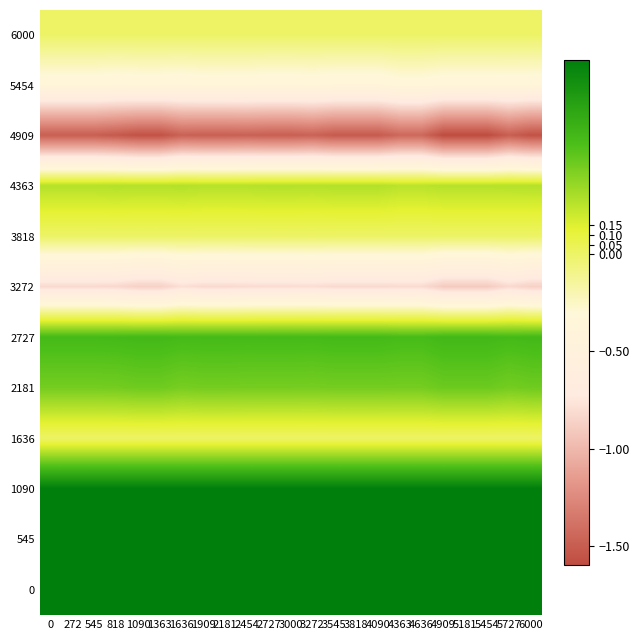

Reading left to right, extract all data points from this chart.

6000: 0=0.0	272=0.0	545=0.0	818=0.0	1090=0.0	1363=0.0	1636=0.0	1909=0.0	2181=0.0	2454=0.0	2727=0.0	3000=0.0	3272=0.0	3545=0.0	3818=0.0	4090=0.0	4363=0.0	4636=0.0	4909=0.0	5181=0.0	5454=0.0	5727=0.0	6000=0.0
5454: 0=-0.4	272=-0.4	545=-0.4	818=-0.4	1090=-0.4	1363=-0.4	1636=-0.4	1909=-0.4	2181=-0.4	2454=-0.4	2727=-0.4	3000=-0.4	3272=-0.4	3545=-0.4	3818=-0.4	4090=-0.4	4363=-0.3	4636=-0.3	4909=-0.4	5181=-0.4	5454=-0.4	5727=-0.4	6000=-0.4
4909: 0=-1.5	272=-1.5	545=-1.5	818=-1.5	1090=-1.6	1363=-1.6	1636=-1.5	1909=-1.5	2181=-1.5	2454=-1.5	2727=-1.5	3000=-1.5	3272=-1.5	3545=-1.5	3818=-1.5	4090=-1.5	4363=-1.4	4636=-1.4	4909=-1.6	5181=-1.6	5454=-1.6	5727=-1.5	6000=-1.6
4363: 0=0.3	272=0.3	545=0.3	818=0.3	1090=0.3	1363=0.3	1636=0.3	1909=0.3	2181=0.3	2454=0.3	2727=0.3	3000=0.3	3272=0.3	3545=0.3	3818=0.3	4090=0.3	4363=0.3	4636=0.3	4909=0.3	5181=0.3	5454=0.3	5727=0.3	6000=0.3
3818: 0=0.0	272=0.0	545=0.0	818=0.0	1090=0.0	1363=0.0	1636=0.0	1909=0.0	2181=0.0	2454=0.0	2727=0.0	3000=0.0	3272=0.0	3545=0.0	3818=0.0	4090=0.0	4363=0.0	4636=0.0	4909=0.0	5181=0.0	5454=0.0	5727=0.0	6000=0.0
3272: 0=-0.8	272=-0.8	545=-0.8	818=-0.8	1090=-0.9	1363=-0.9	1636=-0.8	1909=-0.8	2181=-0.8	2454=-0.8	2727=-0.8	3000=-0.8	3272=-0.8	3545=-0.8	3818=-0.8	4090=-0.8	4363=-0.8	4636=-0.8	4909=-0.9	5181=-0.9	5454=-0.9	5727=-0.8	6000=-0.9
2727: 0=0.6	272=0.6	545=0.6	818=0.6	1090=0.6	1363=0.6	1636=0.6	1909=0.6	2181=0.6	2454=0.6	2727=0.6	3000=0.6	3272=0.6	3545=0.6	3818=0.6	4090=0.6	4363=0.6	4636=0.6	4909=0.6	5181=0.6	5454=0.6	5727=0.6	6000=0.6
2181: 0=0.5	272=0.5	545=0.5	818=0.5	1090=0.5	1363=0.5	1636=0.4	1909=0.5	2181=0.5	2454=0.4	2727=0.4	3000=0.4	3272=0.4	3545=0.5	3818=0.5	4090=0.5	4363=0.4	4636=0.4	4909=0.5	5181=0.5	5454=0.5	5727=0.5	6000=0.5
1636: 0=0.0	272=0.0	545=0.0	818=0.0	1090=0.0	1363=0.0	1636=0.0	1909=0.0	2181=0.0	2454=0.0	2727=0.0	3000=0.0	3272=0.0	3545=0.0	3818=0.0	4090=0.0	4363=0.0	4636=0.0	4909=0.0	5181=0.0	5454=0.0	5727=0.0	6000=0.0
1090: 0=1.0	272=1.0	545=1.0	818=1.0	1090=1.0	1363=1.0	1636=1.0	1909=1.0	2181=1.0	2454=1.0	2727=1.0	3000=1.0	3272=1.0	3545=1.0	3818=1.0	4090=1.0	4363=1.0	4636=1.0	4909=1.0	5181=1.0	5454=1.0	5727=1.0	6000=1.0
545: 0=1.0	272=1.0	545=1.0	818=1.0	1090=1.0	1363=1.0	1636=1.0	1909=1.0	2181=1.0	2454=1.0	2727=1.0	3000=1.0	3272=1.0	3545=1.0	3818=1.0	4090=1.0	4363=1.0	4636=1.0	4909=1.0	5181=1.0	5454=1.0	5727=1.0	6000=1.0
0: 0=1.0	272=1.0	545=1.0	818=1.0	1090=1.0	1363=1.0	1636=1.0	1909=1.0	2181=1.0	2454=1.0	2727=1.0	3000=1.0	3272=1.0	3545=1.0	3818=1.0	4090=1.0	4363=1.0	4636=1.0	4909=1.0	5181=1.0	5454=1.0	5727=1.0	6000=1.0